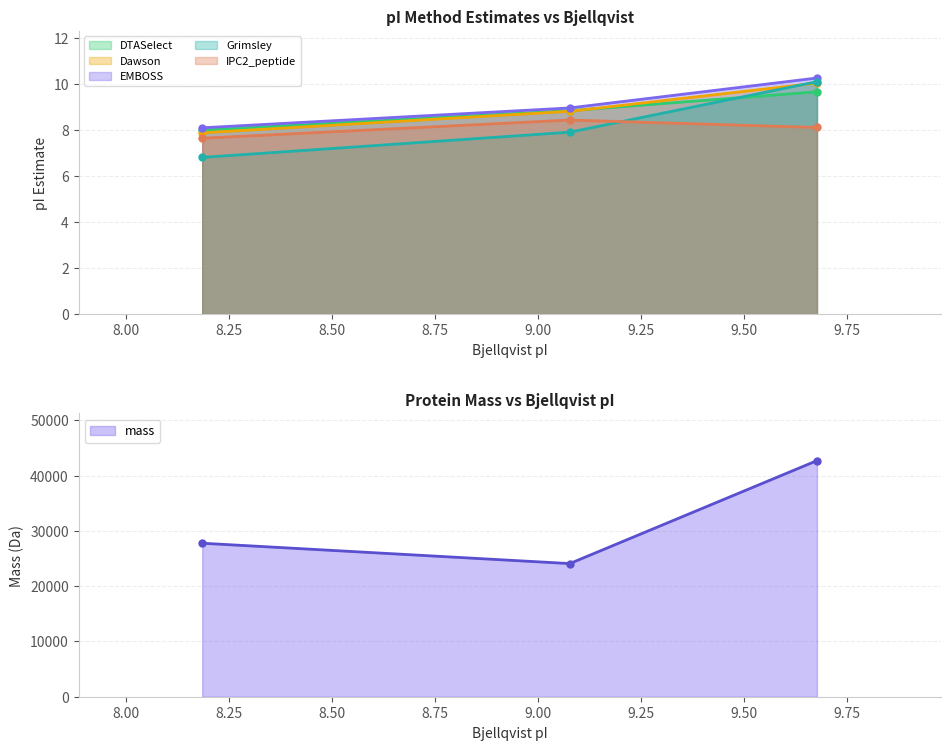

What position from the right is 8.185?

3